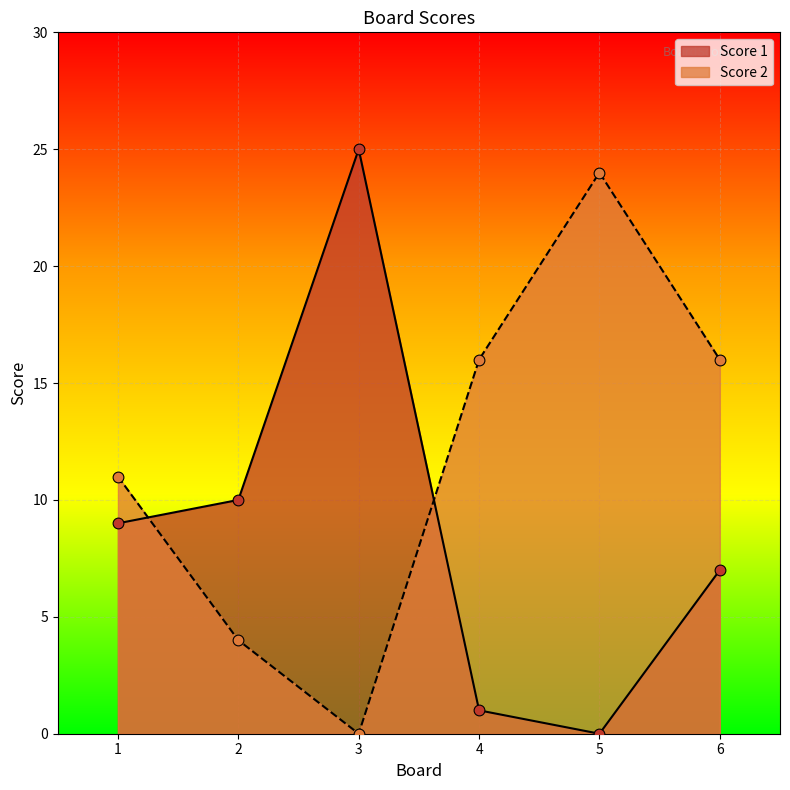

Which series has the largest Y range (max minus min)?

Score 1